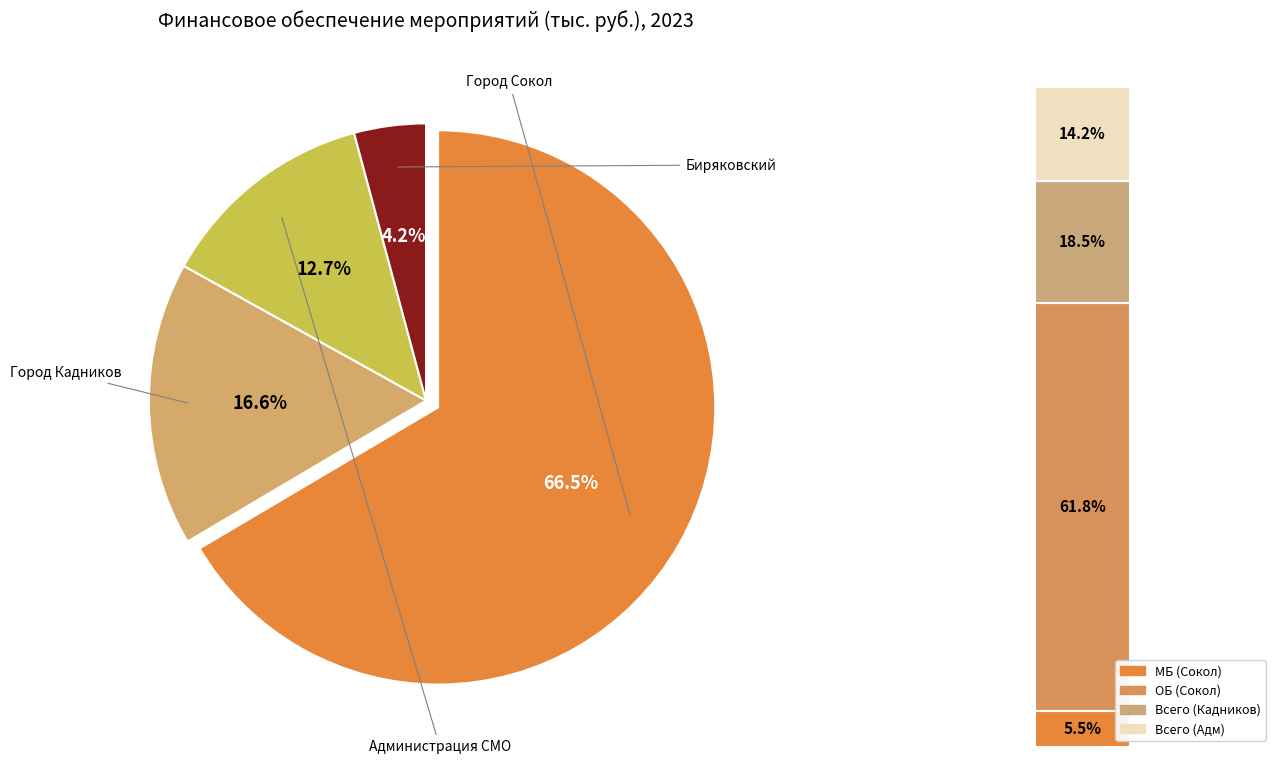

How many slices are in this pie chart?

4